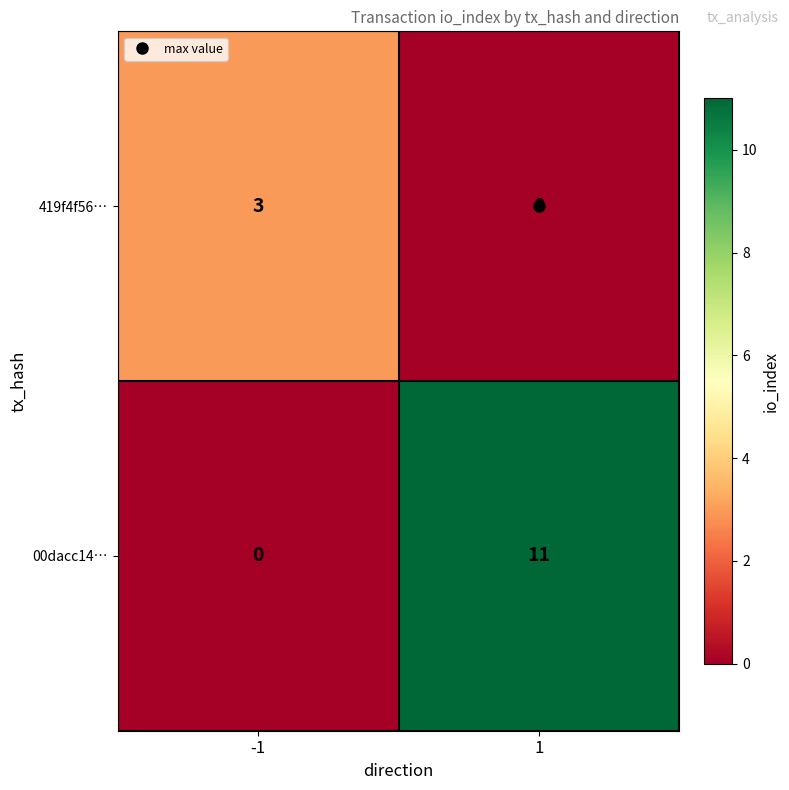

Is the value of 00dacc14… at 1 greater than the value of 419f4f56… at 1?

Yes